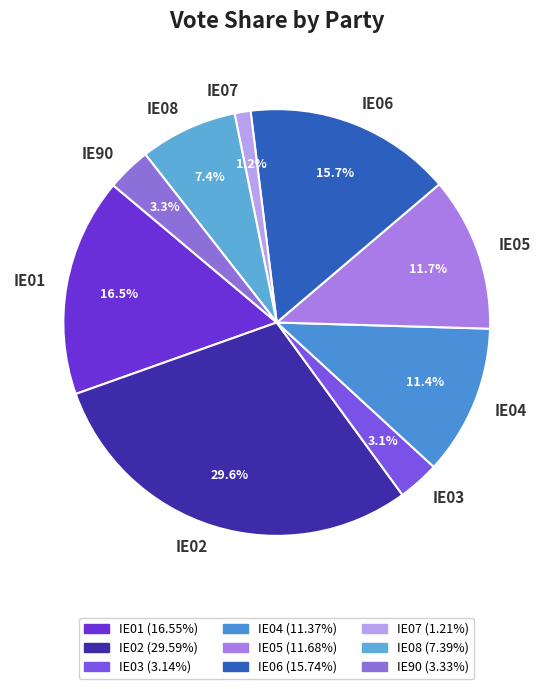

Does any single category account for the majority?

No